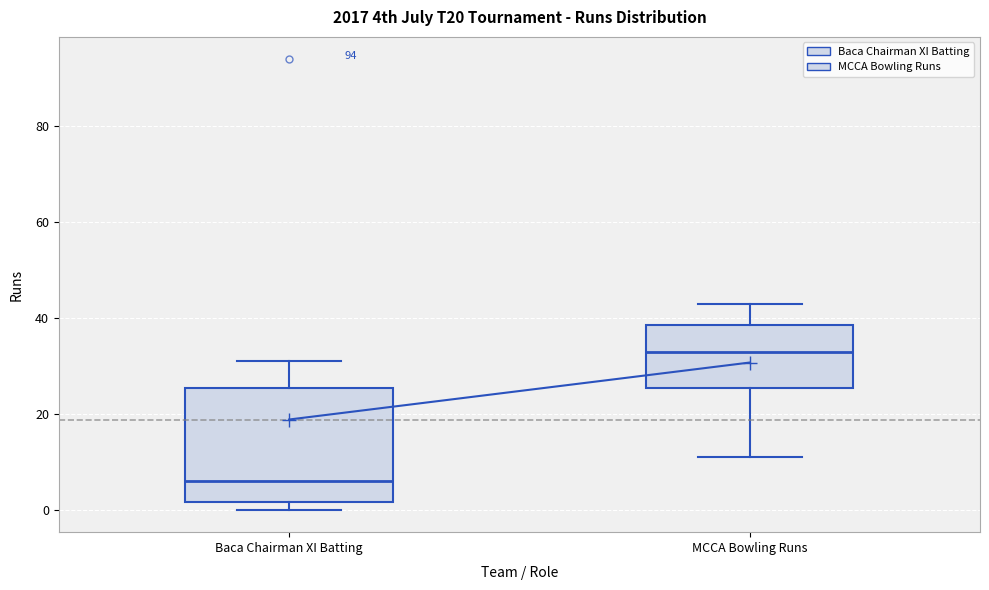

Reading left to right, read every box against the y-axis: the position of its median line, the range the box covers, and the ends of its whiskers. The values are not printed on the chart, so give them approximately, as read against the axis.

Baca Chairman XI Batting: median 6, box 2 to 26, whiskers 0 to 32
MCCA Bowling Runs: median 34, box 26 to 38, whiskers 12 to 44